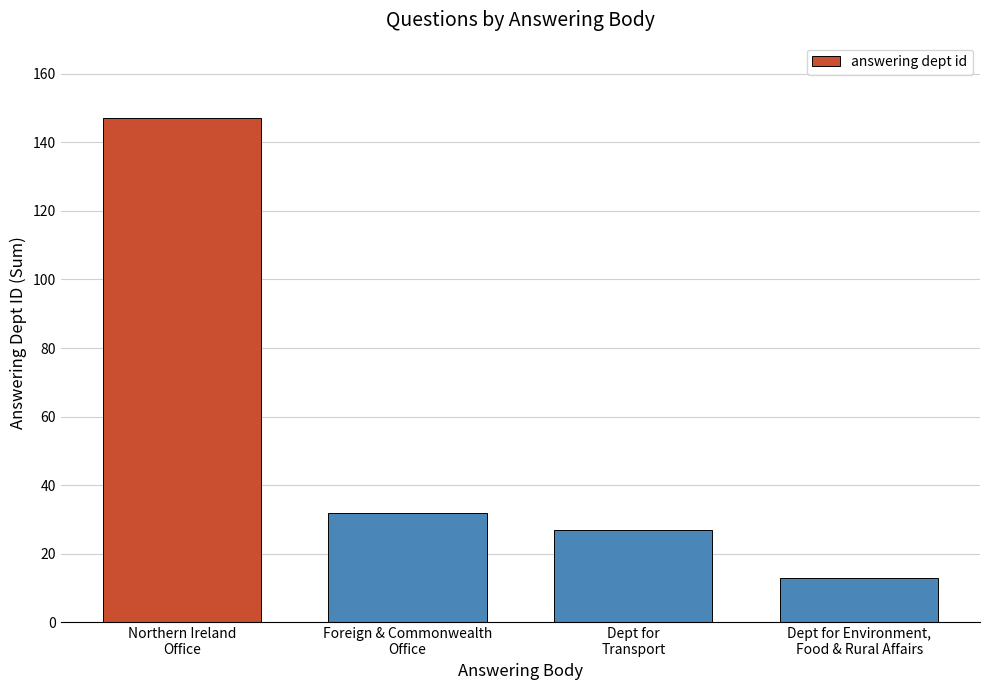

At which label is the value closest to 80?

Foreign & Commonwealth
Office